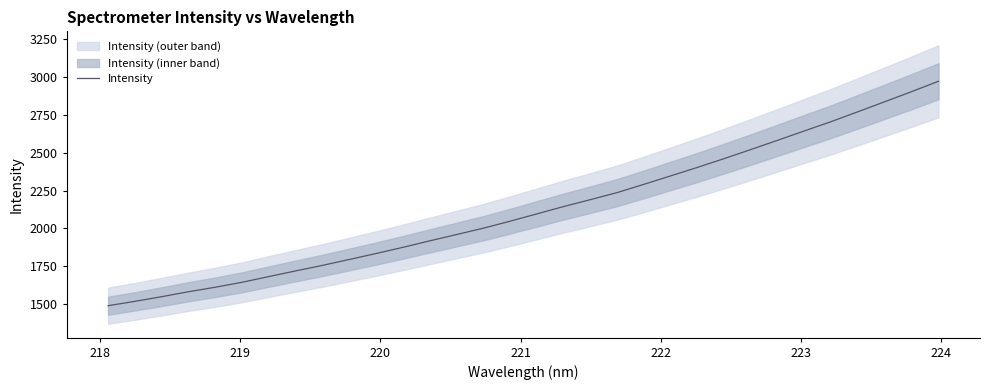

What is the minimum value for Intensity?

1489.9